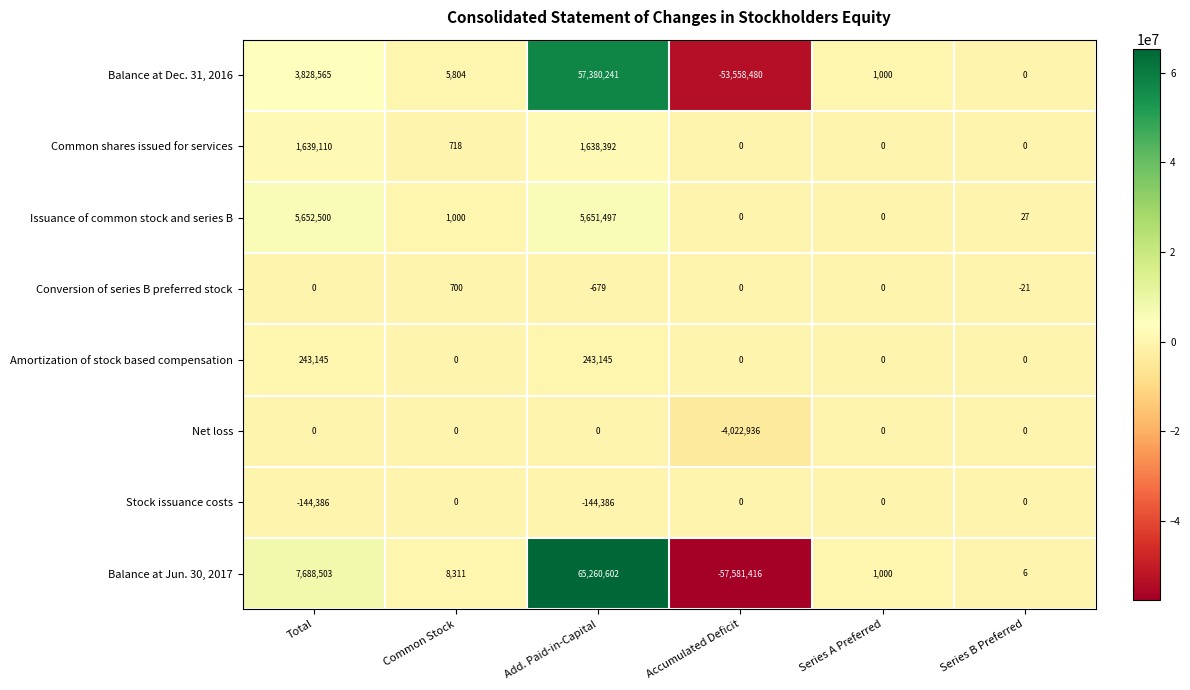

How many values in the Issuance of common stock and series B series are below 1000?

3